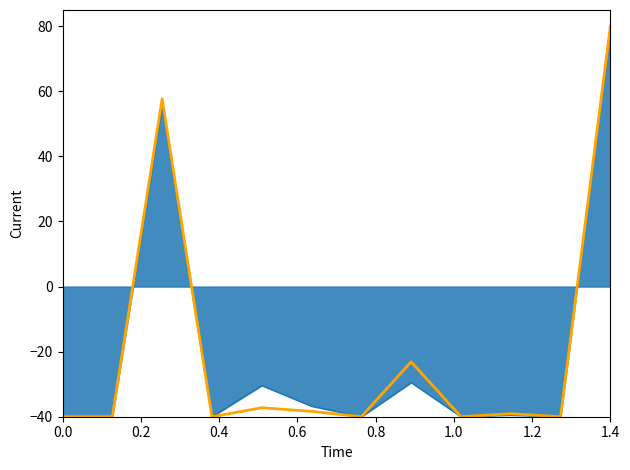

What is the minimum value shown in the chart?

-40.0